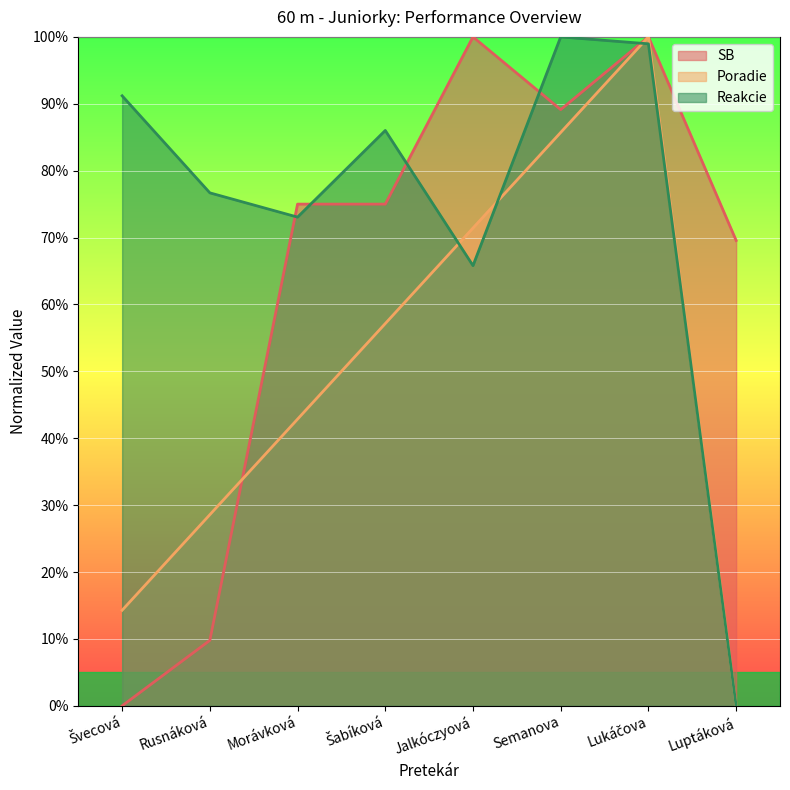

How many positive values does the Poradie series have?

7